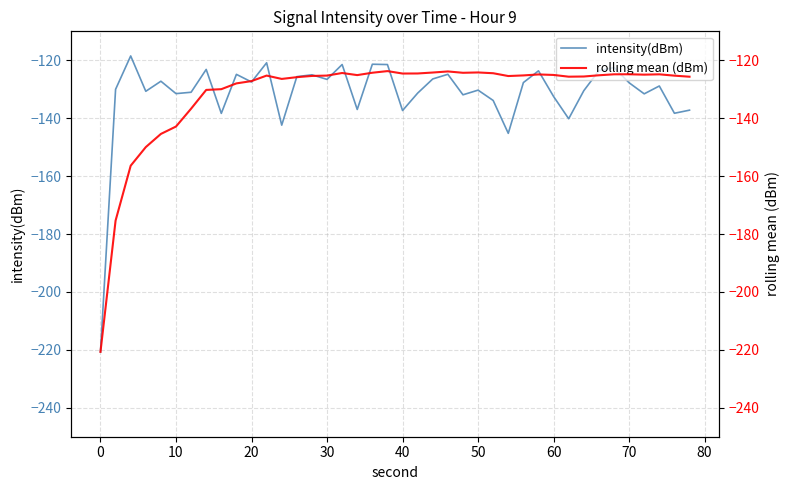

List the series in order of their peak value, lowest first.

rolling mean (dBm), intensity(dBm)